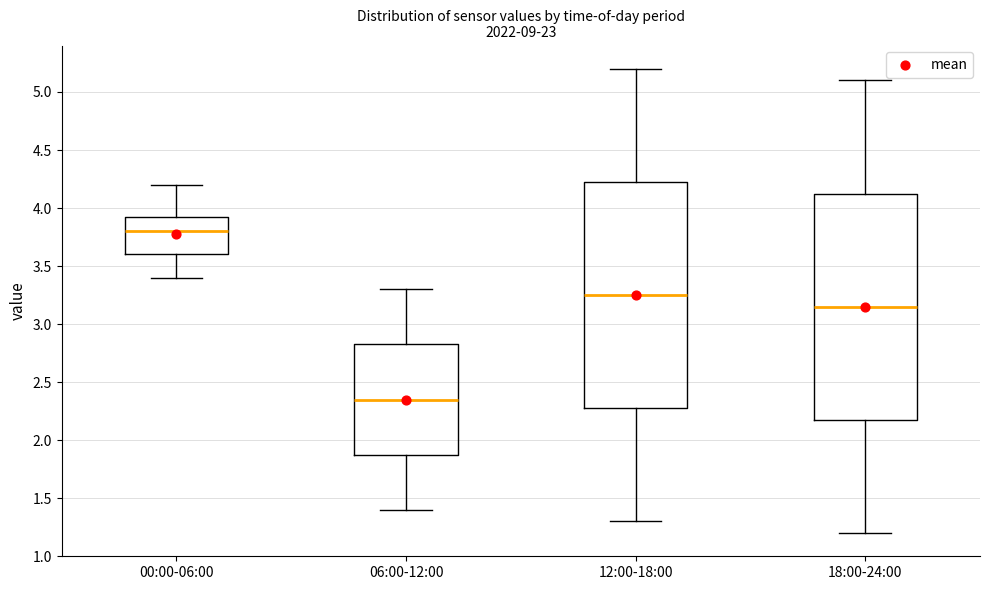

Reading left to right, transcribe this box plot: for each box, give where its median line is, the range the box spans, and where its two whiskers end, as read against the y-axis. The values are not printed on the chart, so give them approximately, as read against the axis.

00:00-06:00: median 3.80, box 3.60 to 3.95, whiskers 3.40 to 4.20
06:00-12:00: median 2.35, box 1.90 to 2.85, whiskers 1.40 to 3.30
12:00-18:00: median 3.25, box 2.30 to 4.25, whiskers 1.30 to 5.20
18:00-24:00: median 3.15, box 2.20 to 4.15, whiskers 1.20 to 5.10